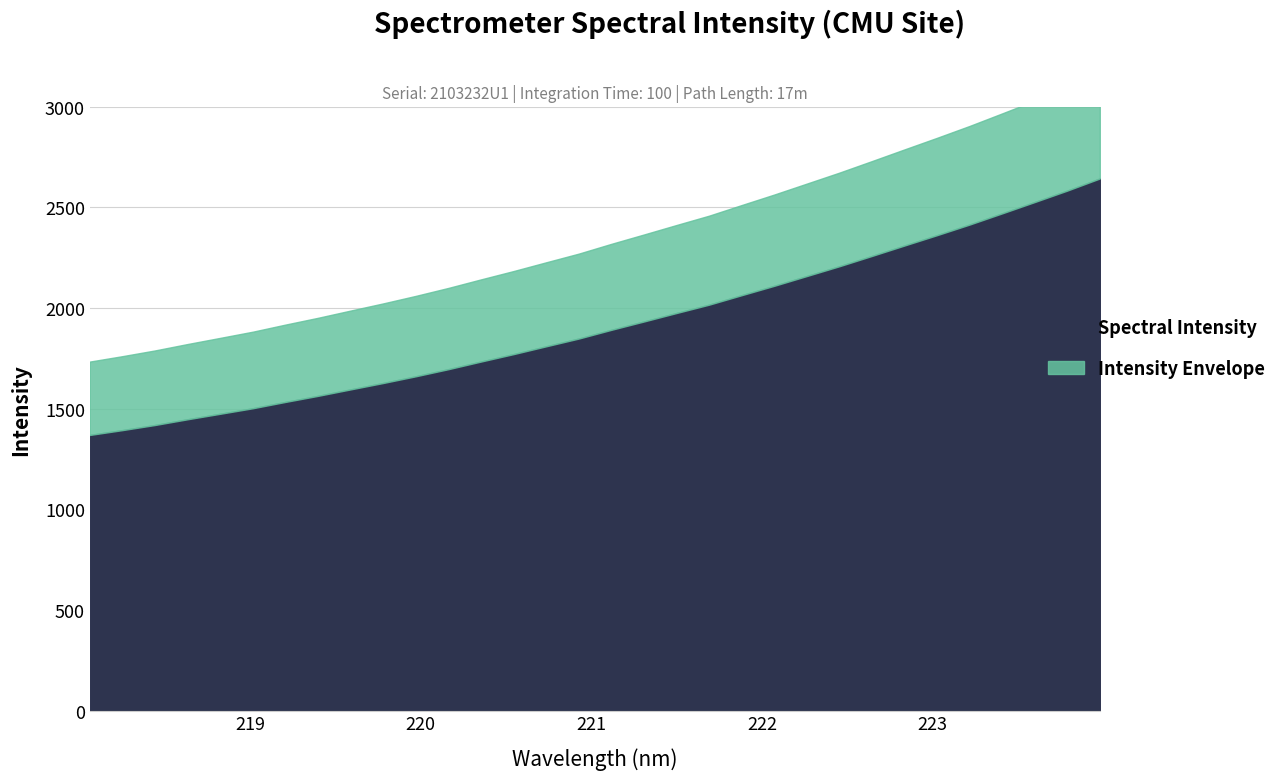

What is the value of the 21st point from the left?

2063.2